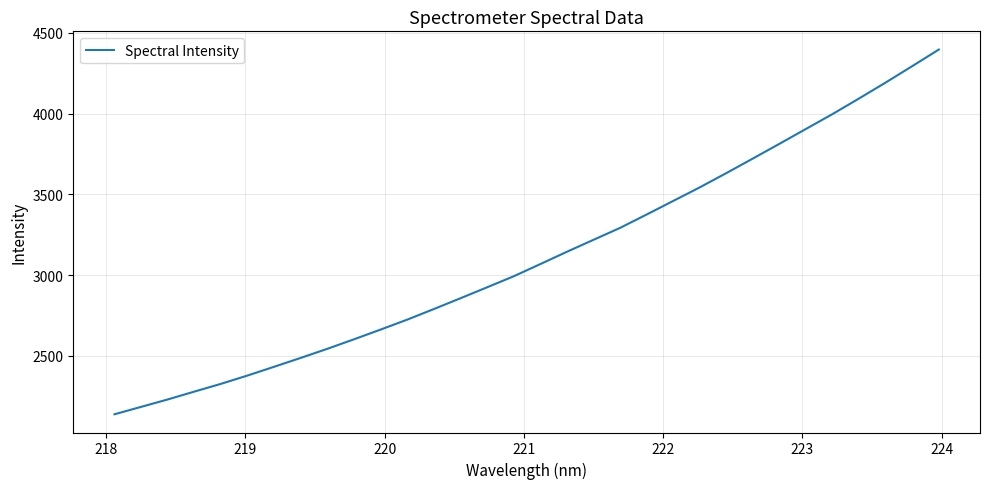

What is the greatest value displayed?

4397.3